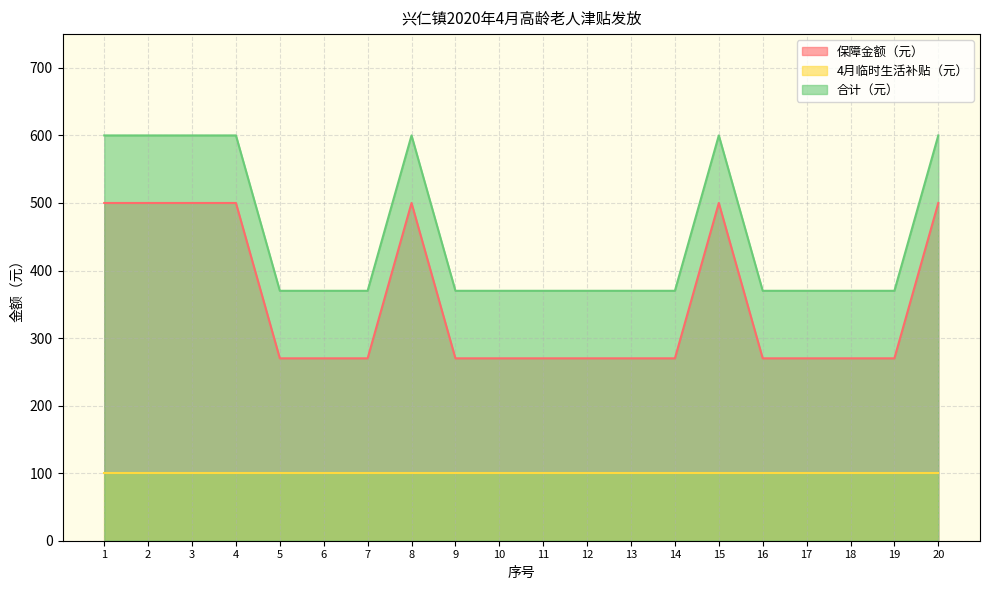

How many interior local peaks does the 合计（元） series have?

2